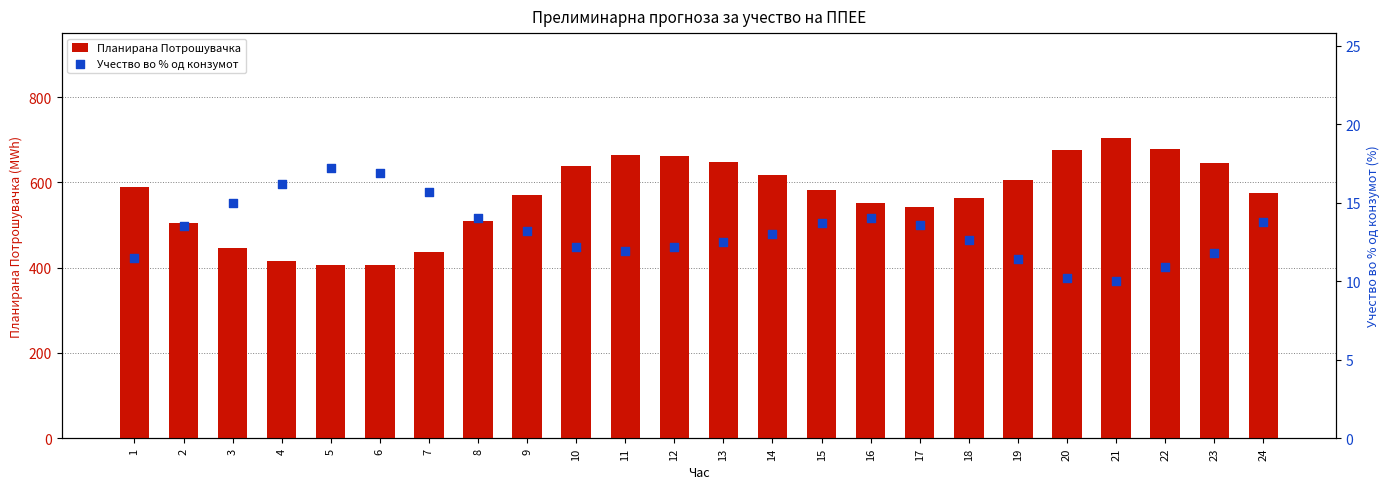

Which series reaches the minimum Y coordinate?

Учество во % од конзумот